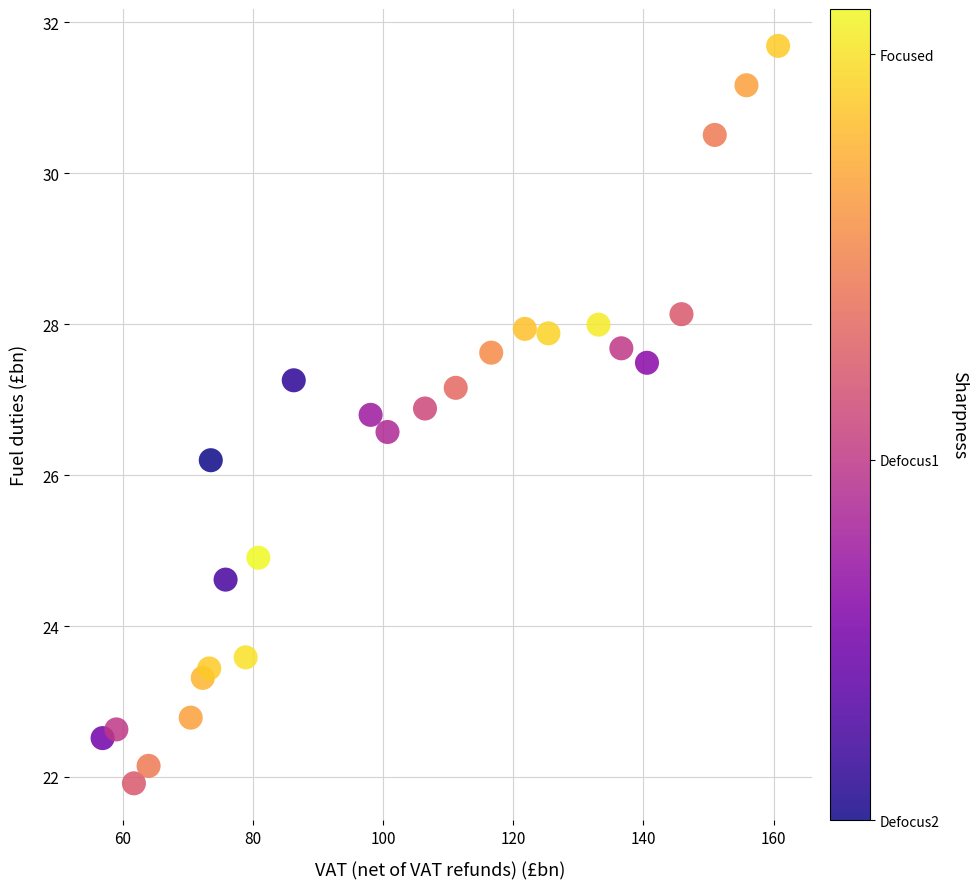

What is the range of Y values (max minus min)?

9.8